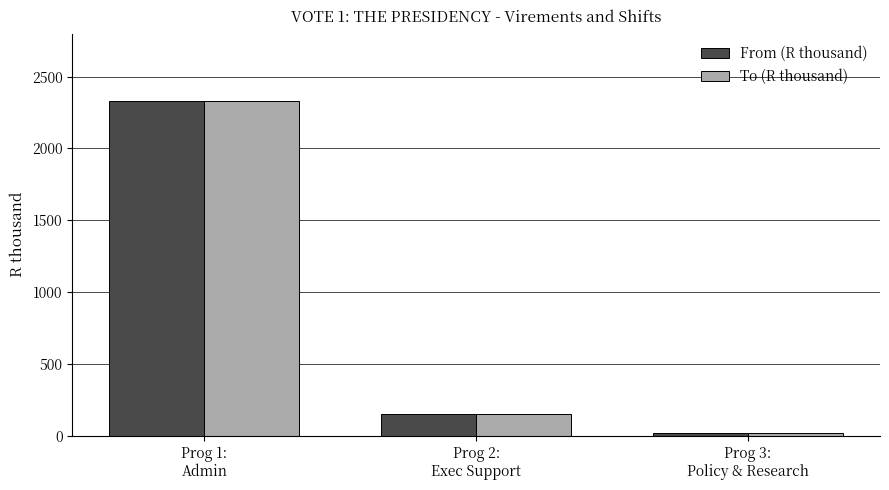

Which category has the lowest value in the To (R thousand) series?

Prog 3:
Policy & Research